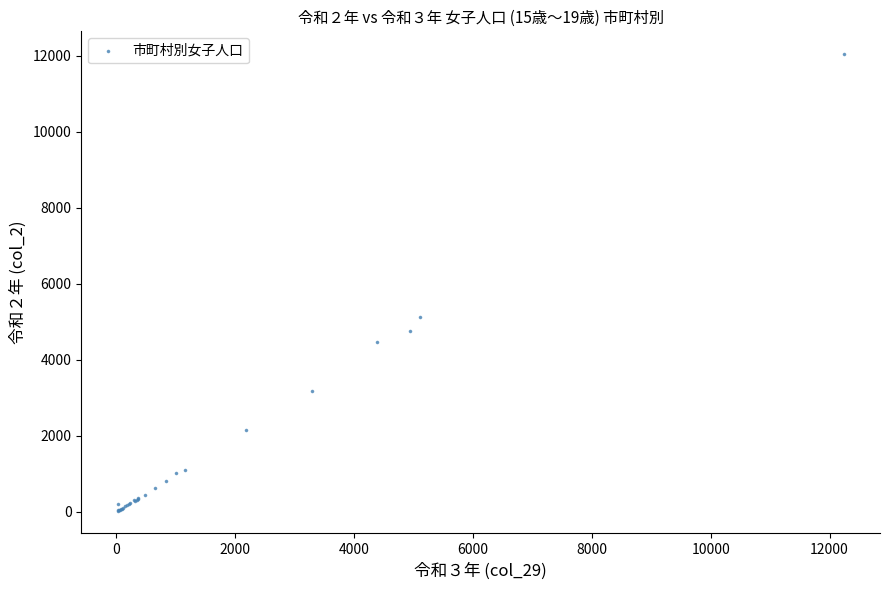

What Y value in the scatter plot is closest to 6040?

5131